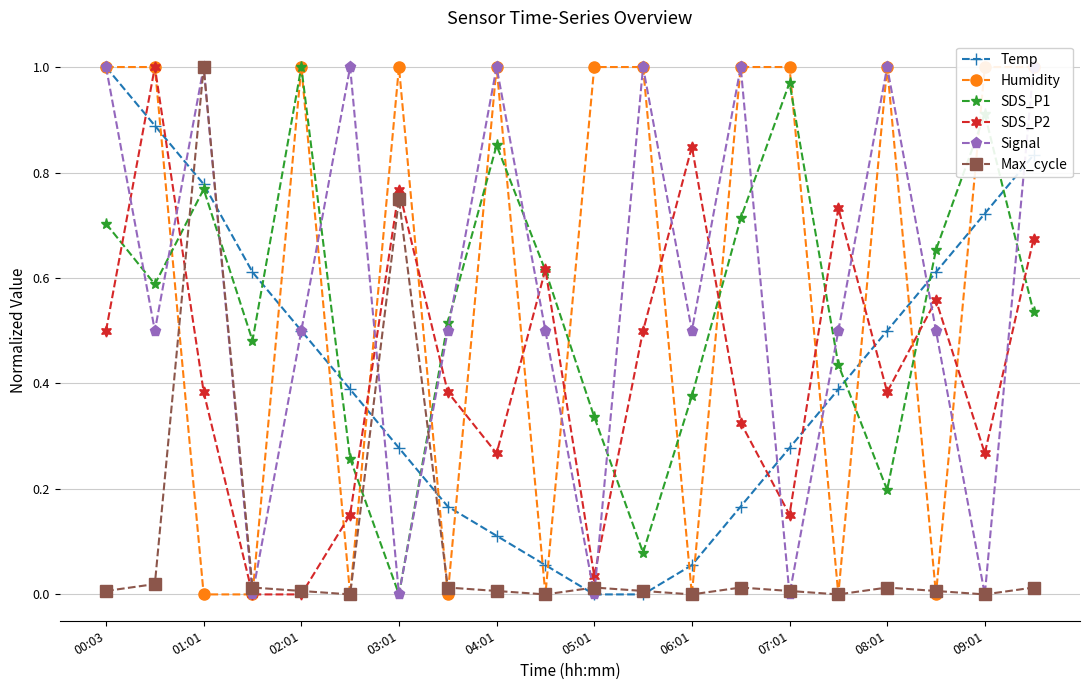

After their last crossing, which series has the higher values: Temp or SDS_P2?

Temp